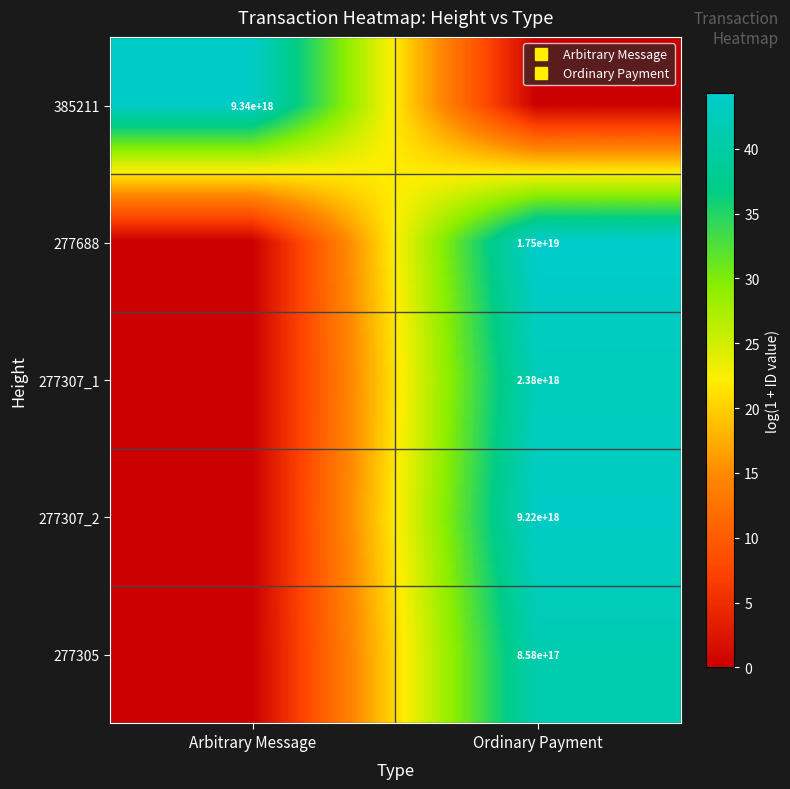

Is it true that 385211 equals 30.0 at Ordinary Payment?

False